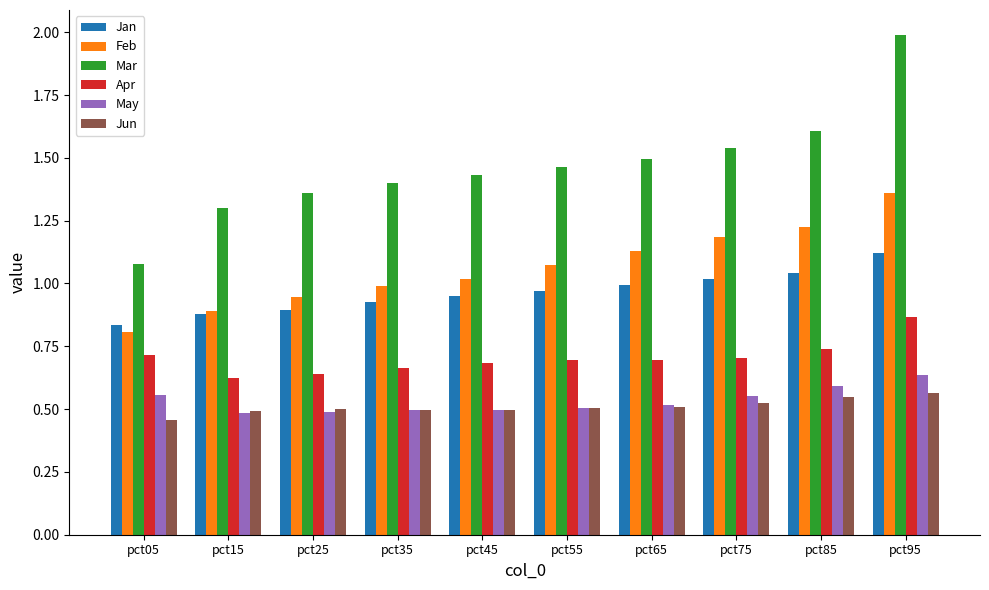

Is it true that May equals 0.2 at pct15?

False